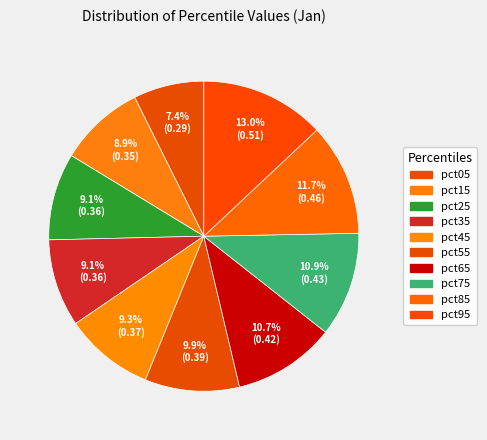

Does any single category account for the majority?

No